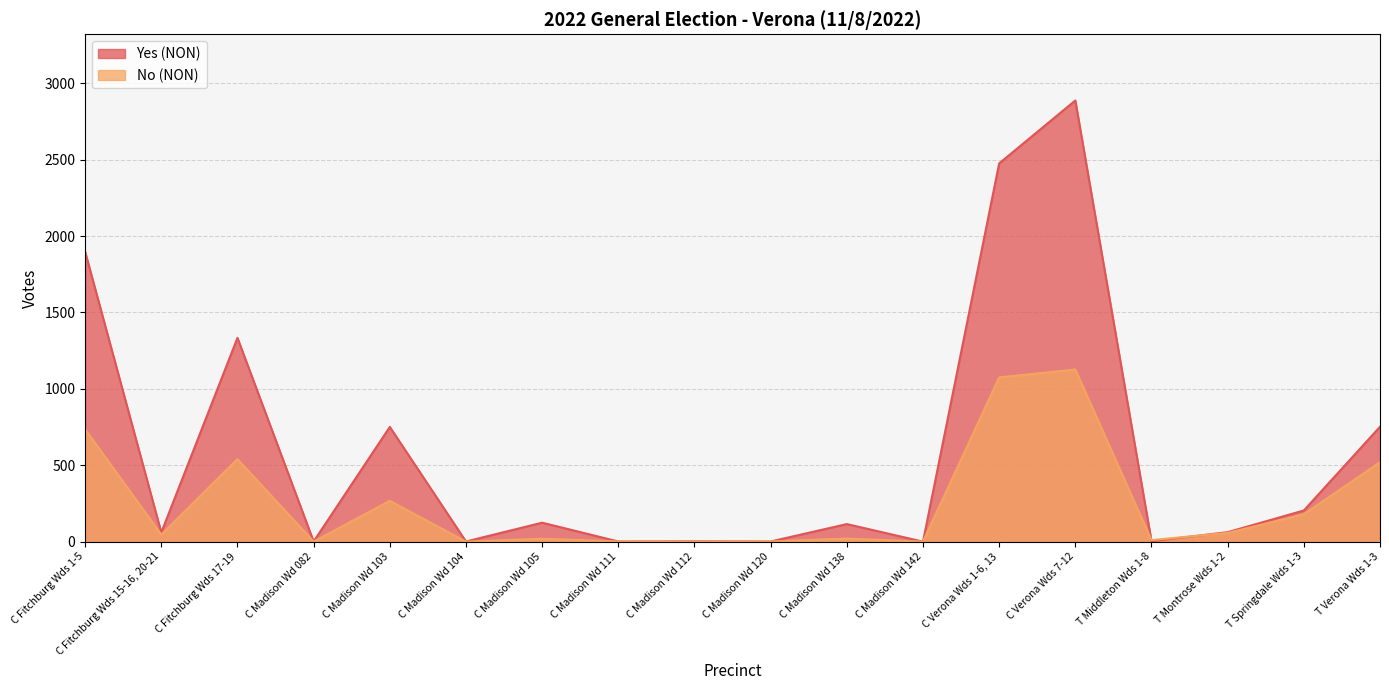

What position from the left is C Madison Wd 082?

4